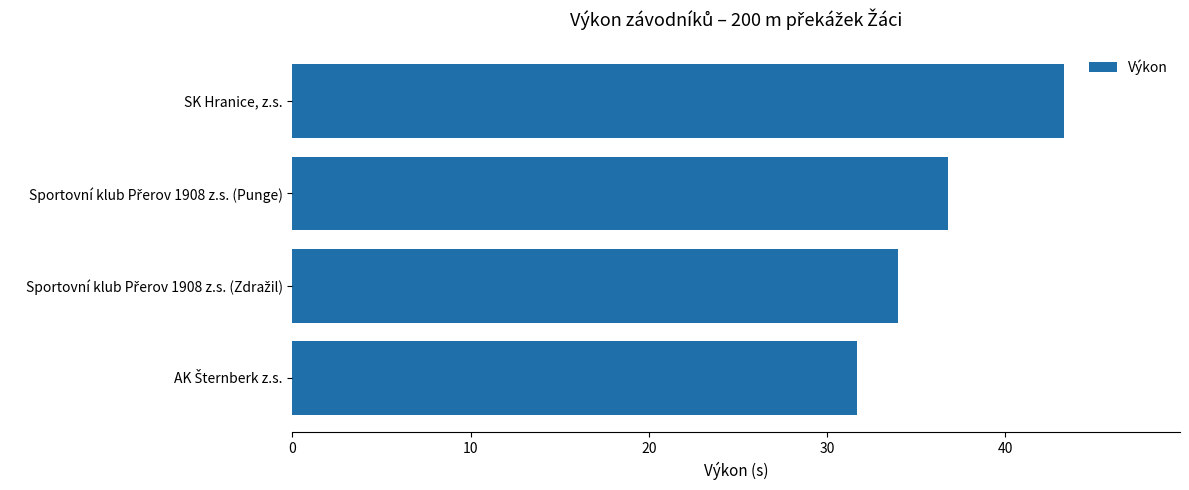

The value at SK Hranice, z.s. is 68.2. True or false?

False